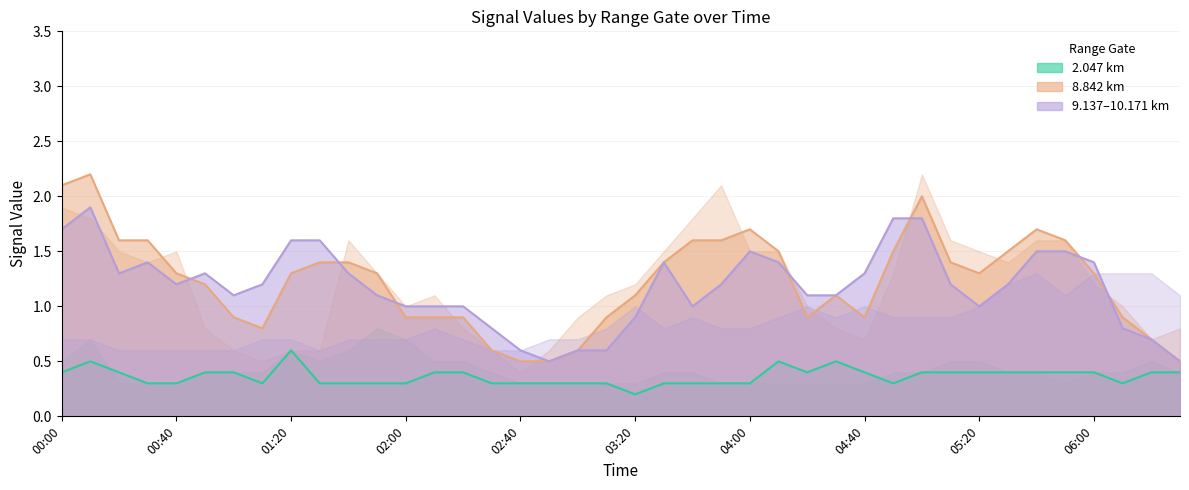

True or false: 2.047 km and 8.842 km intersect in this chart.

False